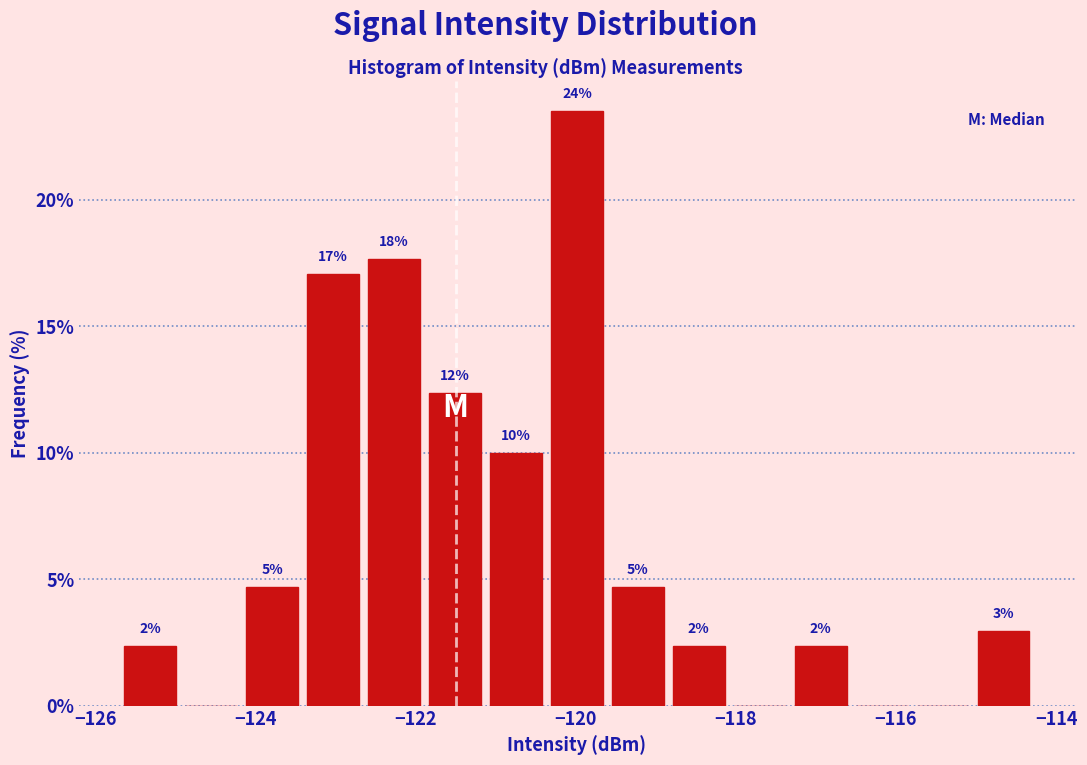

Read against the x-axis, roughly where is the centre of the tallest bar?

-120.0